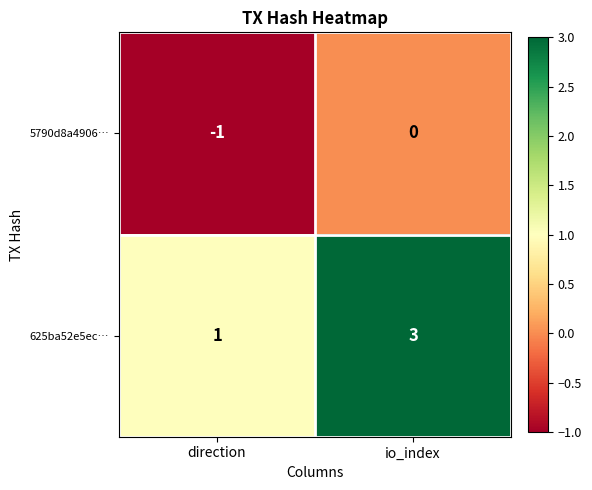

The 5790d8a4906… series shows 0 at io_index. True or false?

True